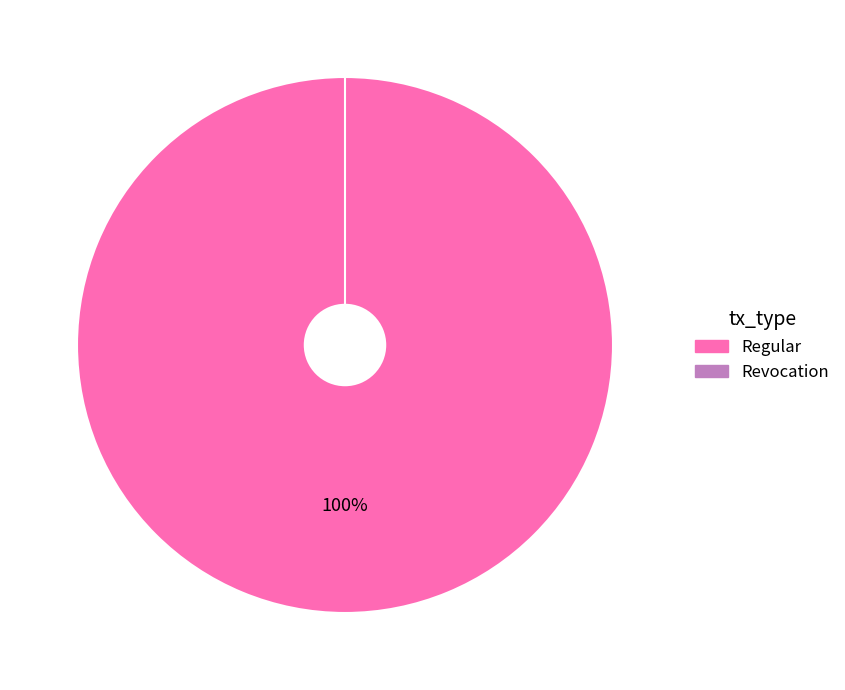

Rank the categories by value from highest to lowest.

Regular, Revocation